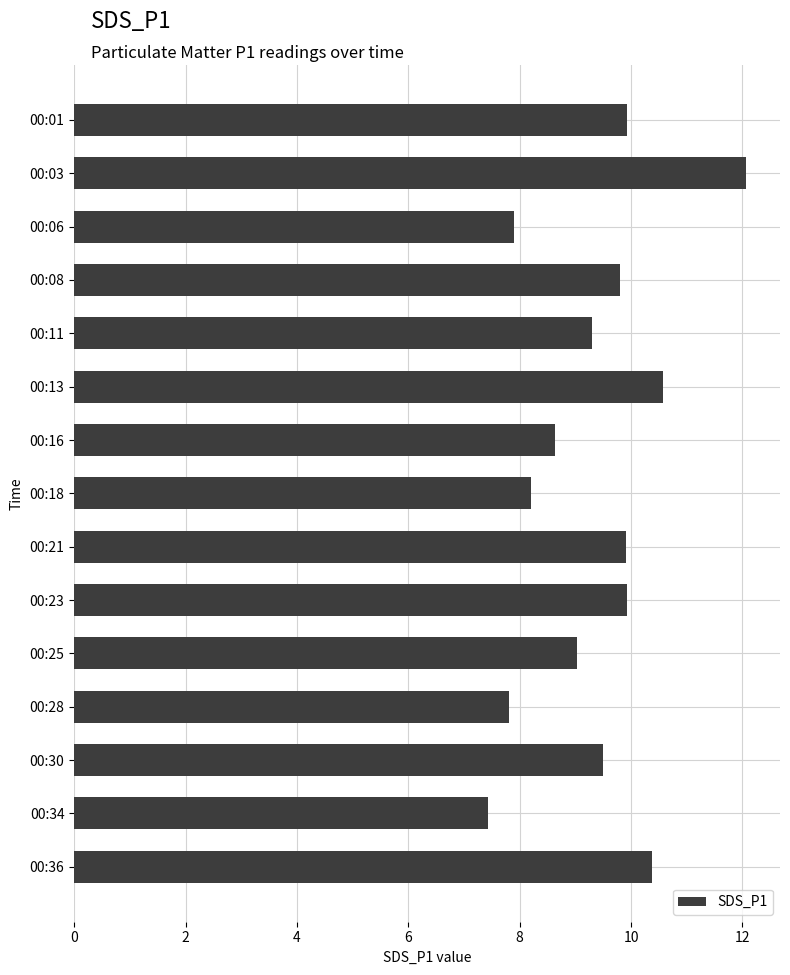

Which label corresponds to the smallest value in the chart?

00:34